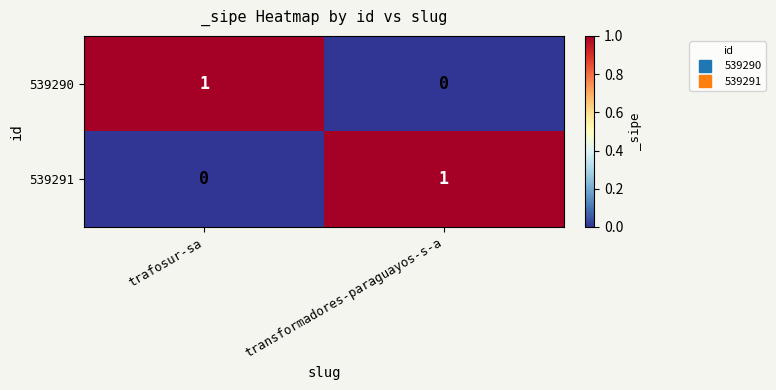

Rank the categories by 539291 value from highest to lowest.

transformadores-paraguayos-s-a, trafosur-sa